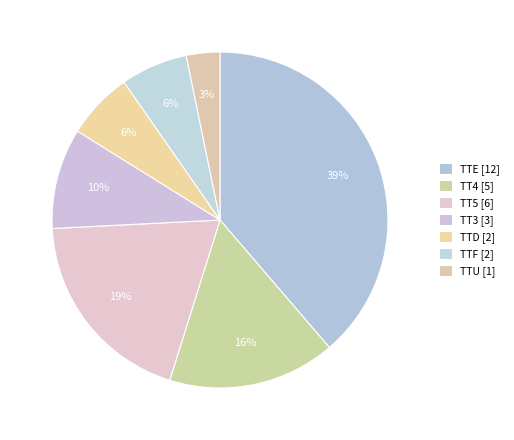

Does any single category account for the majority?

No